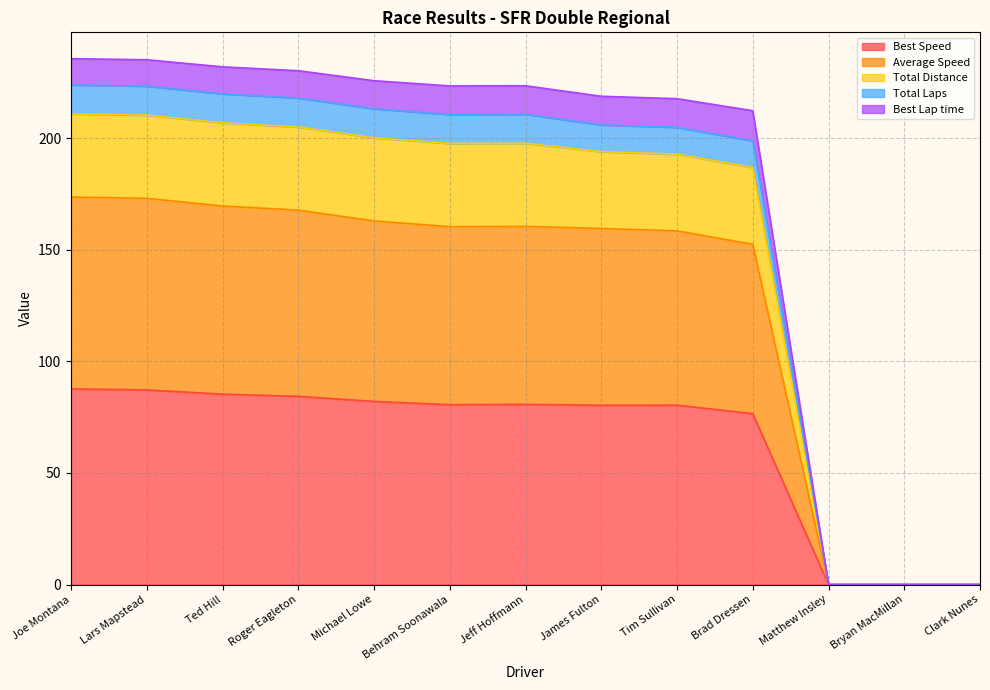

At which category does Best Lap time reach its first local valley?

Behram Soonawala